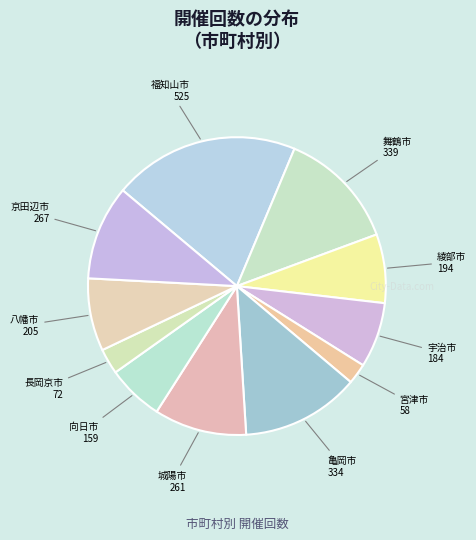

Between 舞鶴市 and 綾部市, which is larger?

舞鶴市